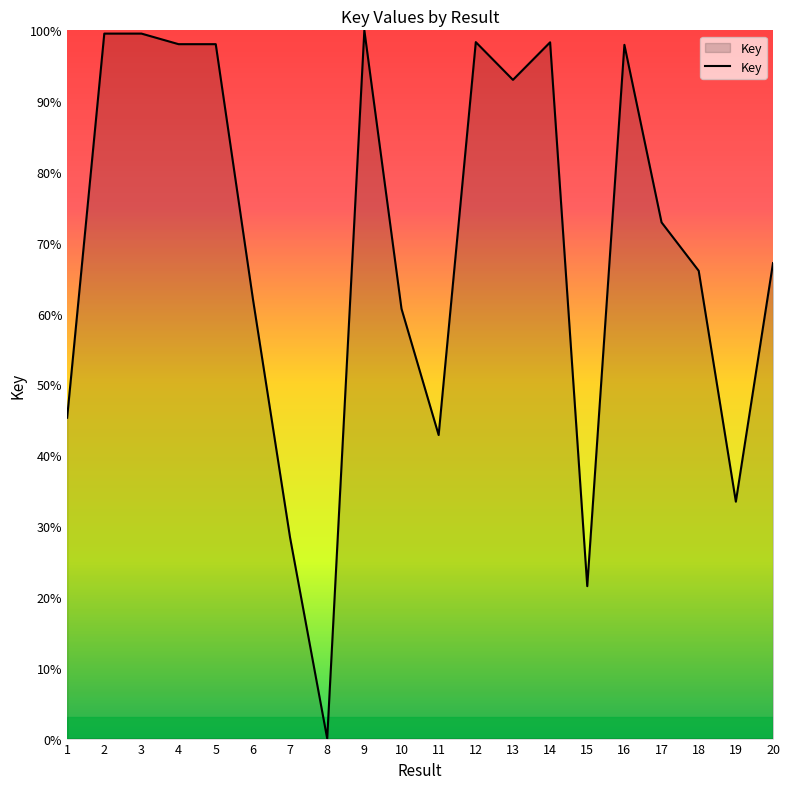

How many lines are shown in the chart?

1